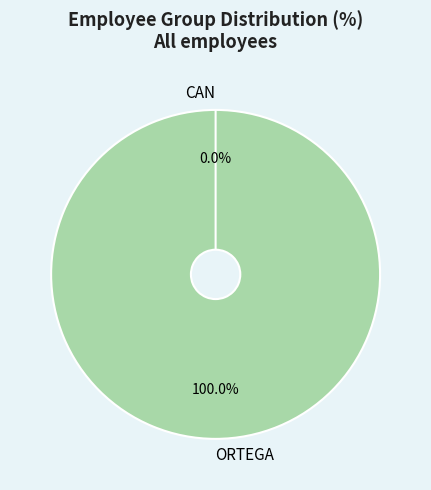

Does CAN represent more than half of the total?

No